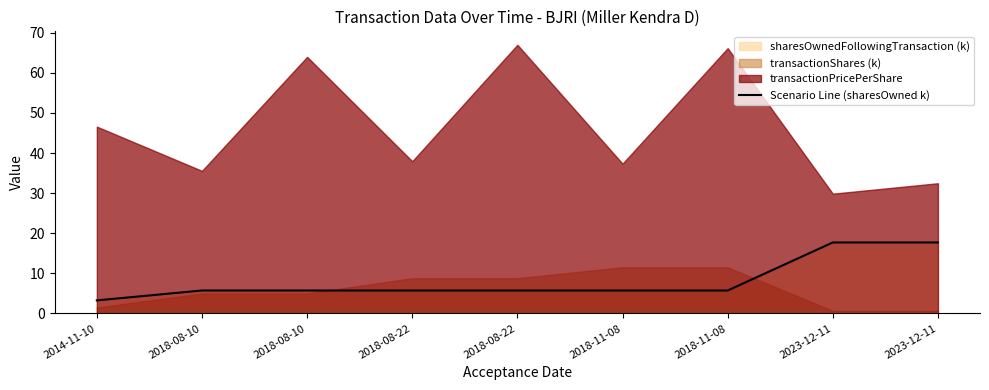

Is it true that the value at 2014-11-10 is 1.0?

False